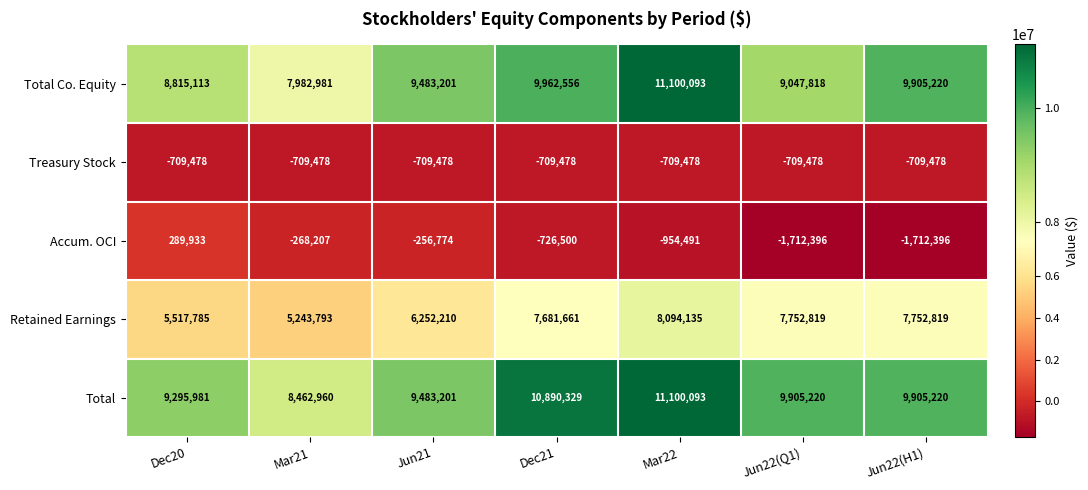

Which series has the largest total across all categories?

Total